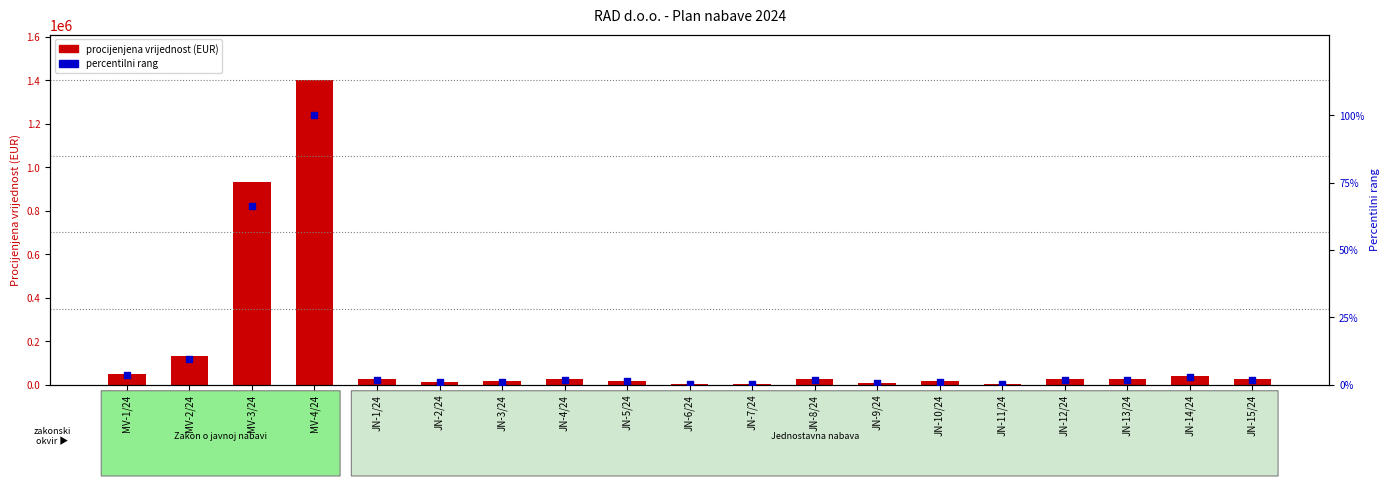

Is the value of Procijenjena vrijednost nabave (EUR) at JN-5/24 greater than the value of Percentilni rang at JN-6/24?

Yes